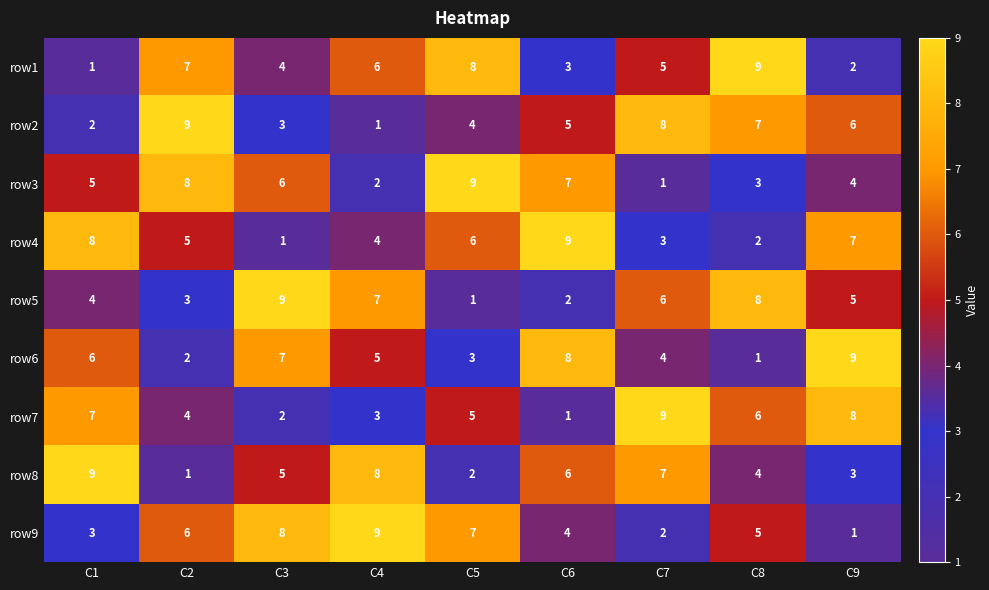

Which category has the lowest value in the row1 series?

C1